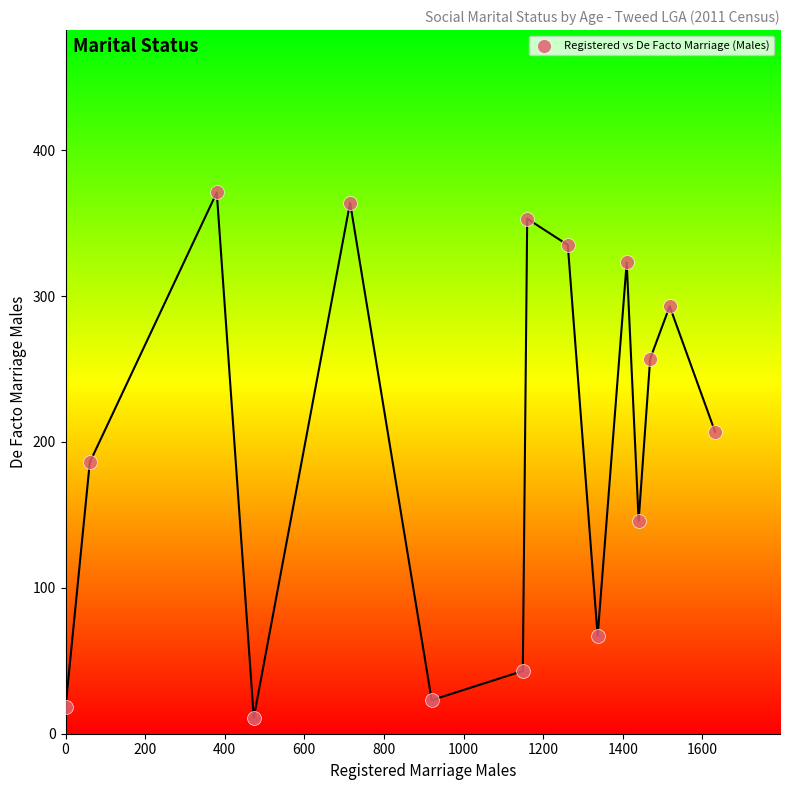

What is the range of Y values (max minus min)?

360